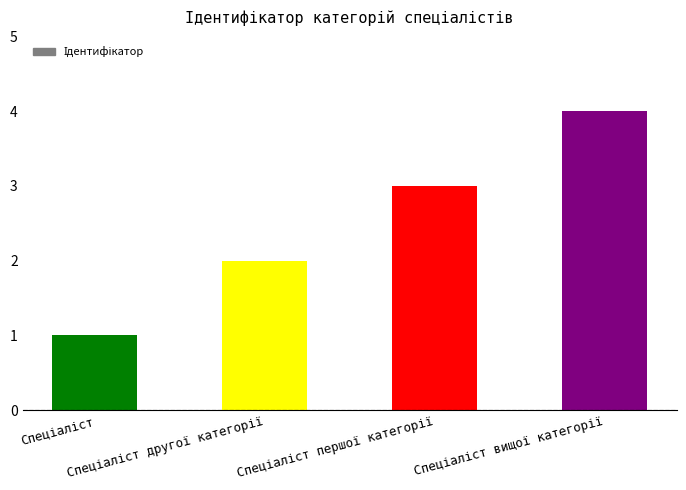

Does the chart contain stacked bars?

No